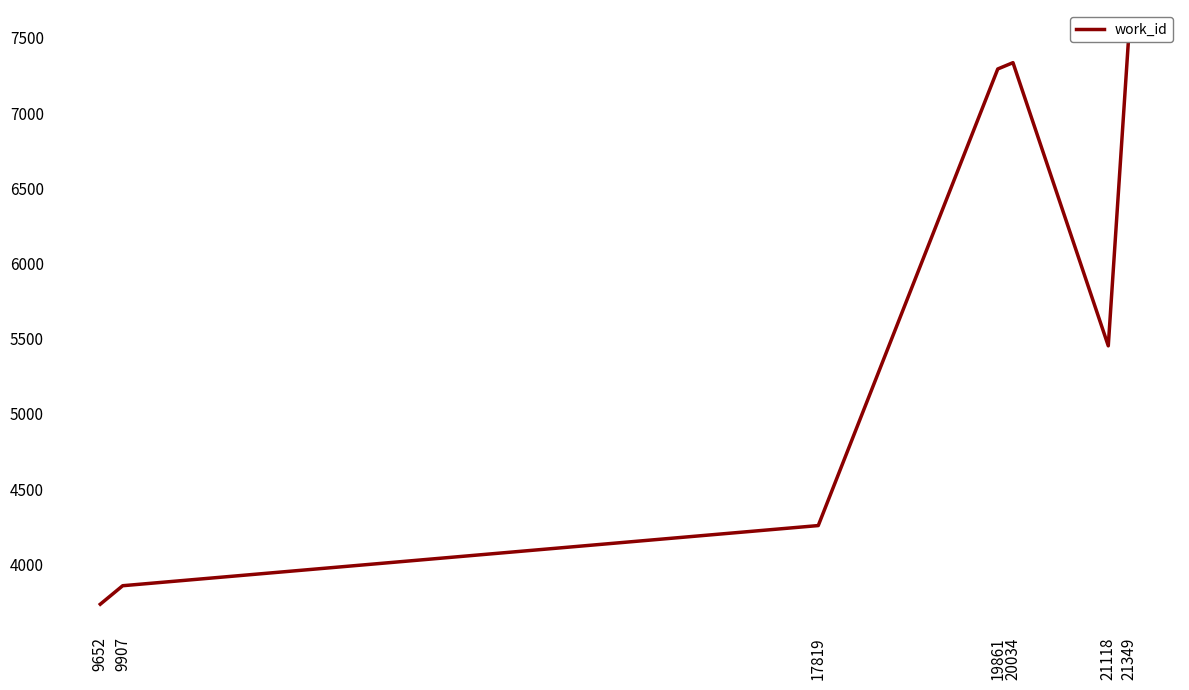

Approximately how many times larger is the value at 9652 compared to 20034?

0.5